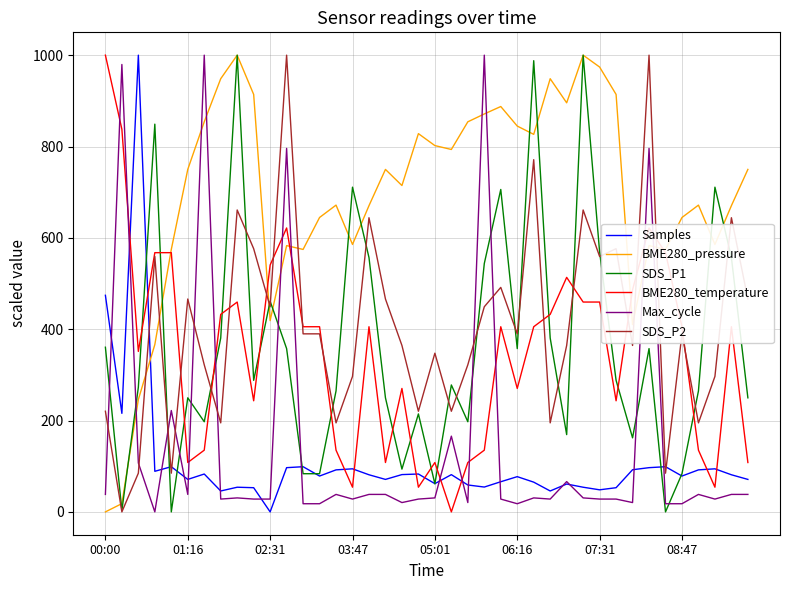

What is the maximum value shown in the chart?

1000.0